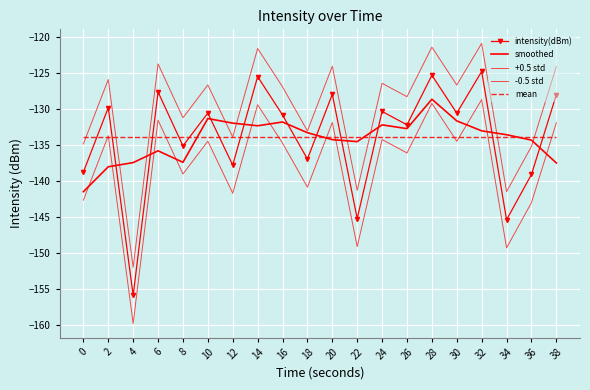

Read the smoothed value at 30.

-131.6